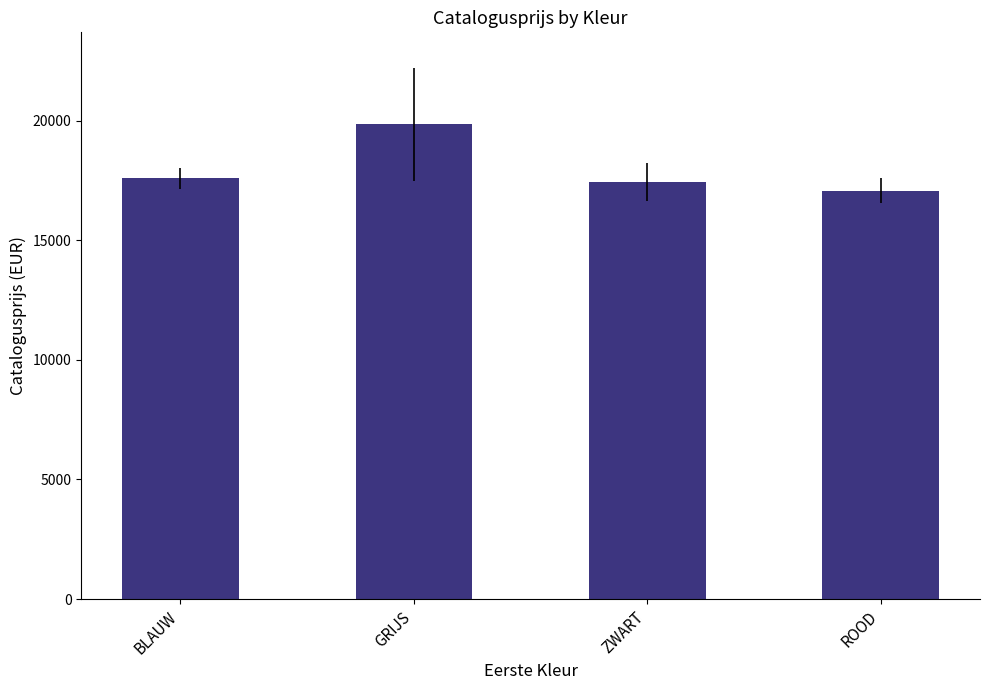

What is the change in value from BLAUW to ROOD?

-508.5